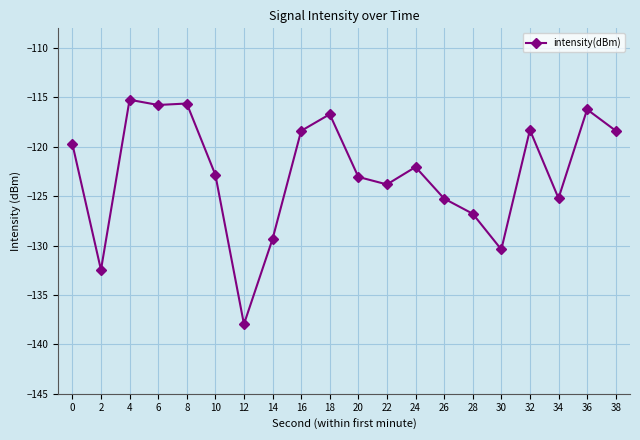

True or false: the data shows -126.8 at 28.

True